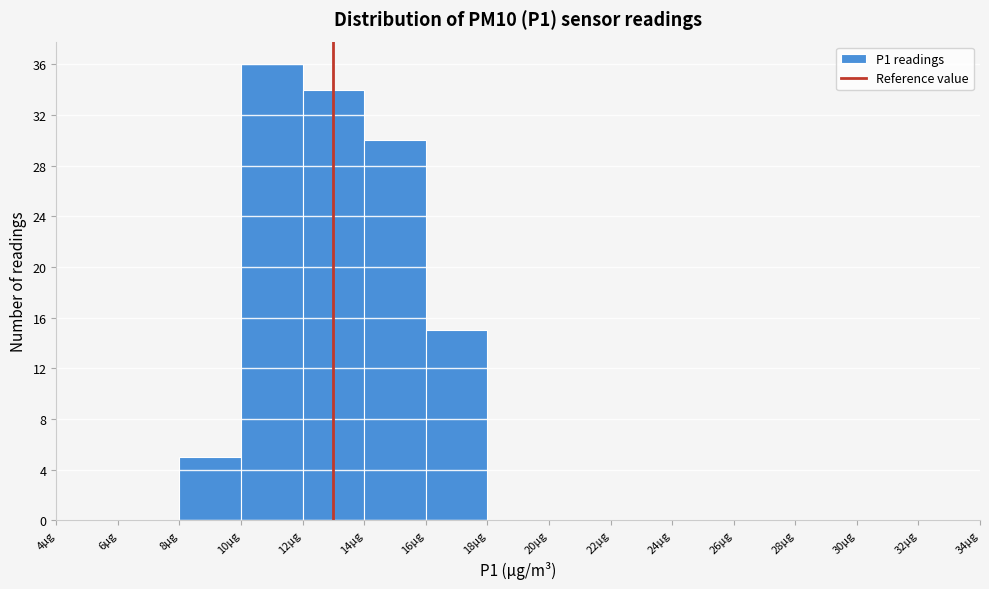

Reading left to right, transcribe this chart: for each bar, give the range it covers on the x-axis and its height. The values are not printed on the chart, so give them approximately, as read against the axis.

4 to 6: 0
6 to 8: 0
8 to 10: 5
10 to 12: 36
12 to 14: 34
14 to 16: 30
16 to 18: 15
18 to 20: 0
20 to 22: 0
22 to 24: 0
24 to 26: 0
26 to 28: 0
28 to 30: 0
30 to 32: 0
32 to 34: 0